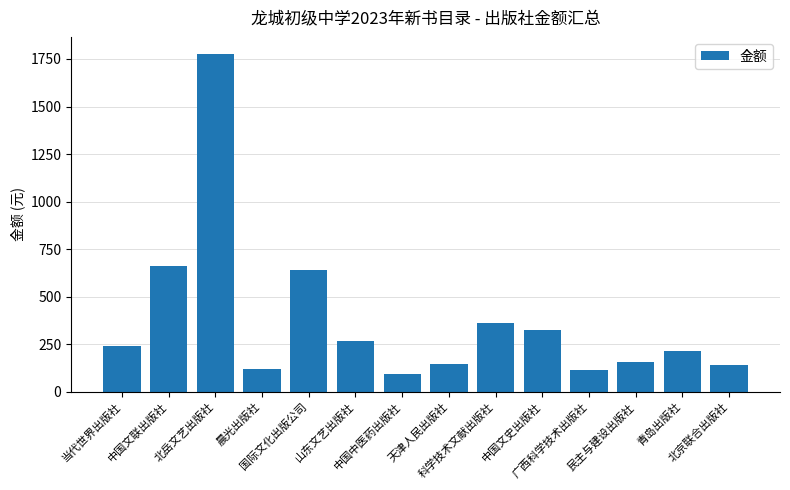

What is the smallest value displayed?

96.0